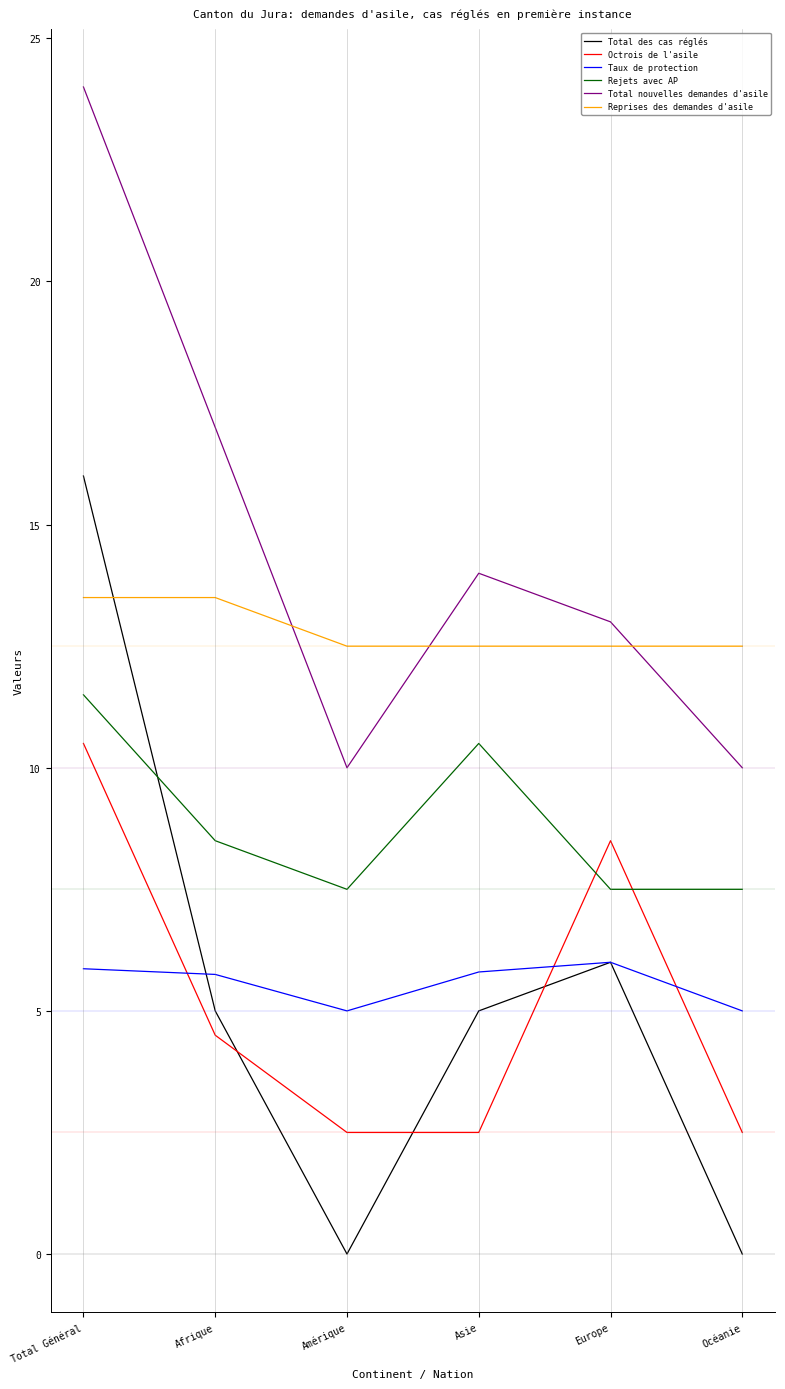

True or false: Total nouvelles demandes d'asile and Octrois de l'asile intersect in this chart.

False